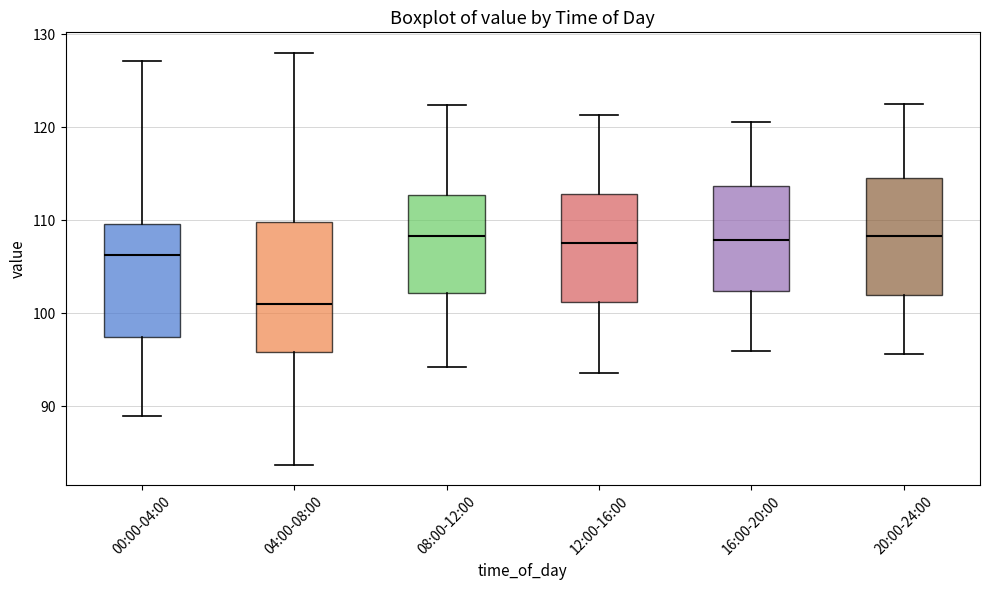

Reading left to right, read every box against the y-axis: the position of its median line, the range the box covers, and the ends of its whiskers. The values are not printed on the chart, so give them approximately, as read against the axis.

00:00-04:00: median 106, box 97 to 110, whiskers 89 to 127
04:00-08:00: median 101, box 96 to 110, whiskers 84 to 128
08:00-12:00: median 108, box 102 to 113, whiskers 94 to 122
12:00-16:00: median 108, box 101 to 113, whiskers 94 to 121
16:00-20:00: median 108, box 102 to 114, whiskers 96 to 121
20:00-24:00: median 108, box 102 to 115, whiskers 96 to 123